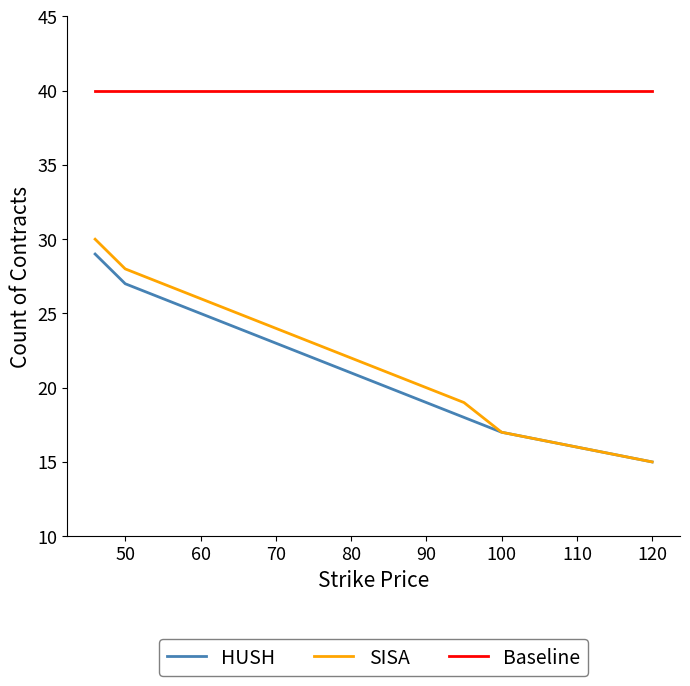

Reading left to right, extract all data points from this chart.

HUSH: 29	28	27	26	25	24	23	22	21	20	19	18	17	16	15
SISA: 30	29	28	27	26	25	24	23	22	21	20	19	17	16	15
Baseline: 40	40	40	40	40	40	40	40	40	40	40	40	40	40	40